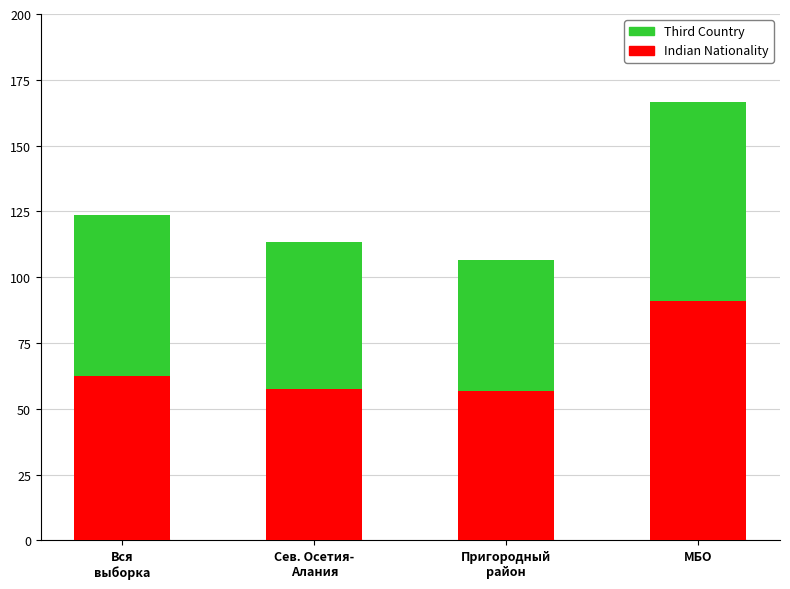

At which label does Indian Nationality reach its peak?

МБО